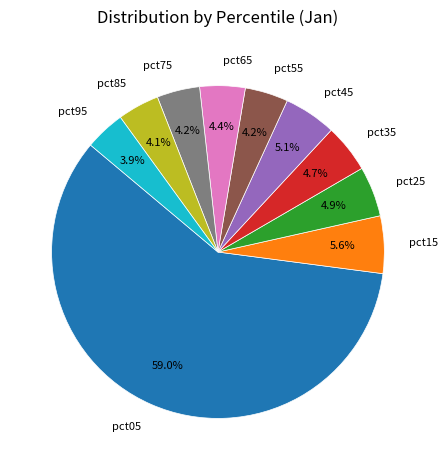

Count the number of slices in the pie.

10